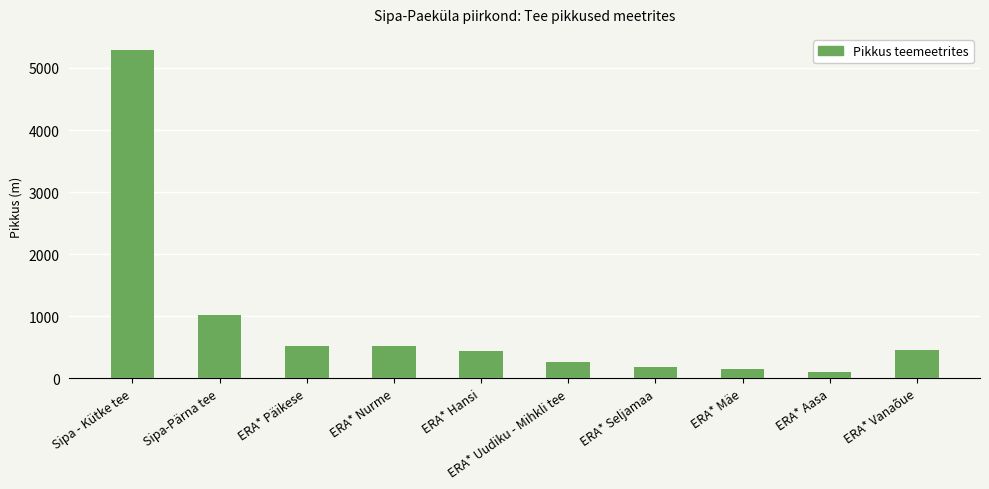

What is the difference between the second highest and minimum values?

914